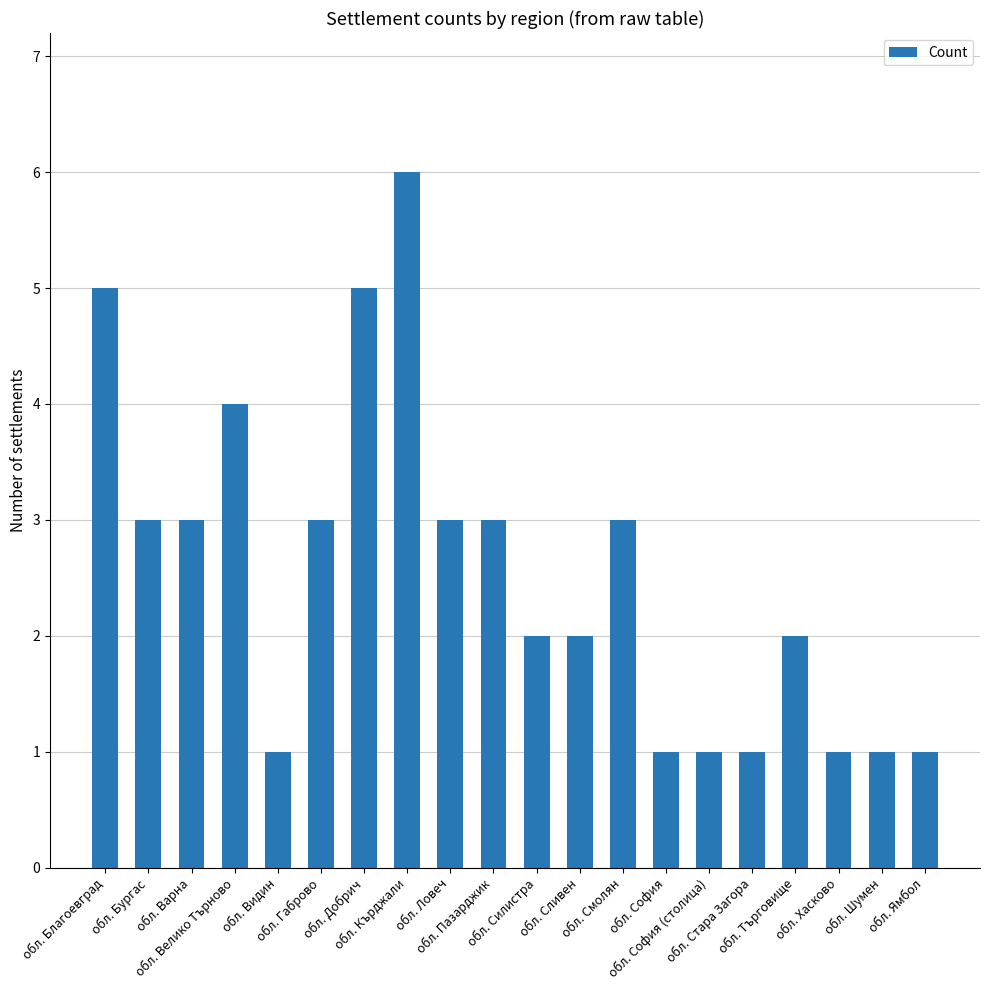

What is the sum of the values at обл. Стара Загора and обл. Шумен?

2